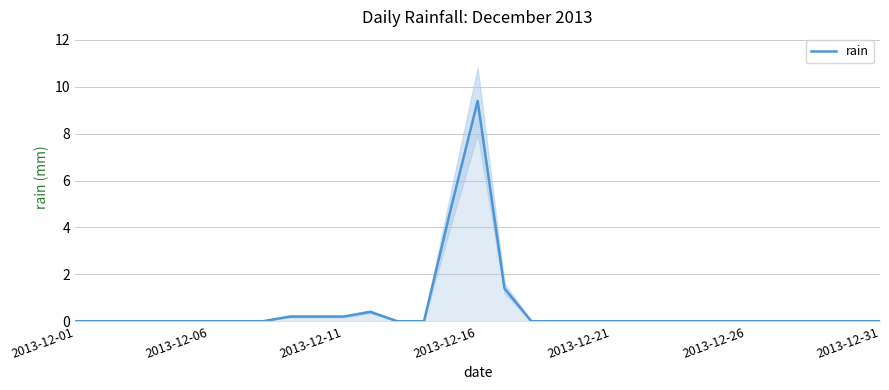

The value at 19 is 0.0. True or false?

True